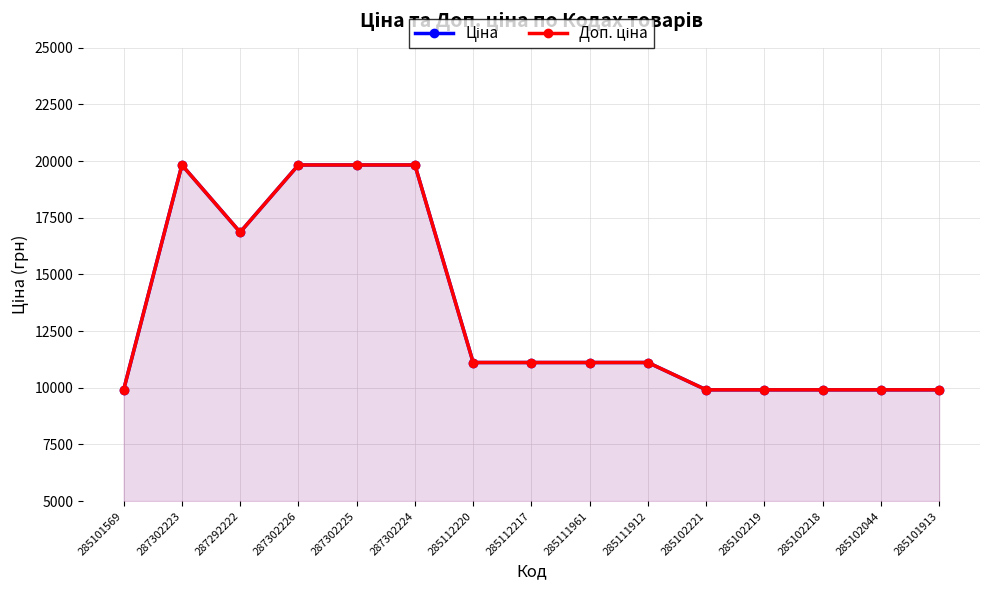

Which label corresponds to the smallest value in the chart?

285101569